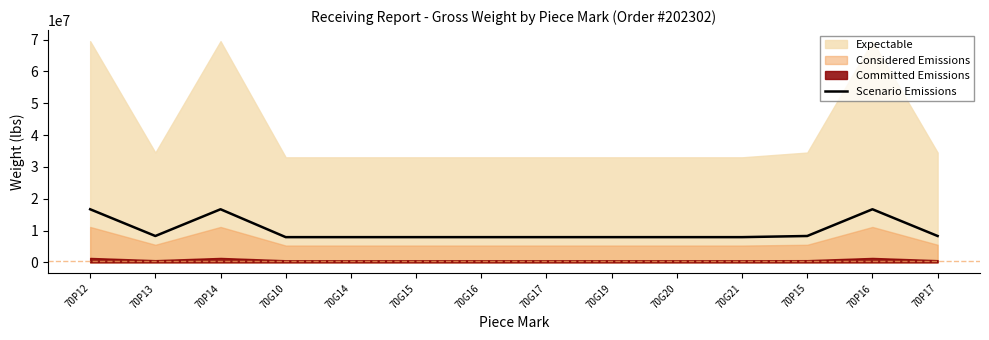

What is the ratio of the value at 70P17 to the value at 70P12?

0.5